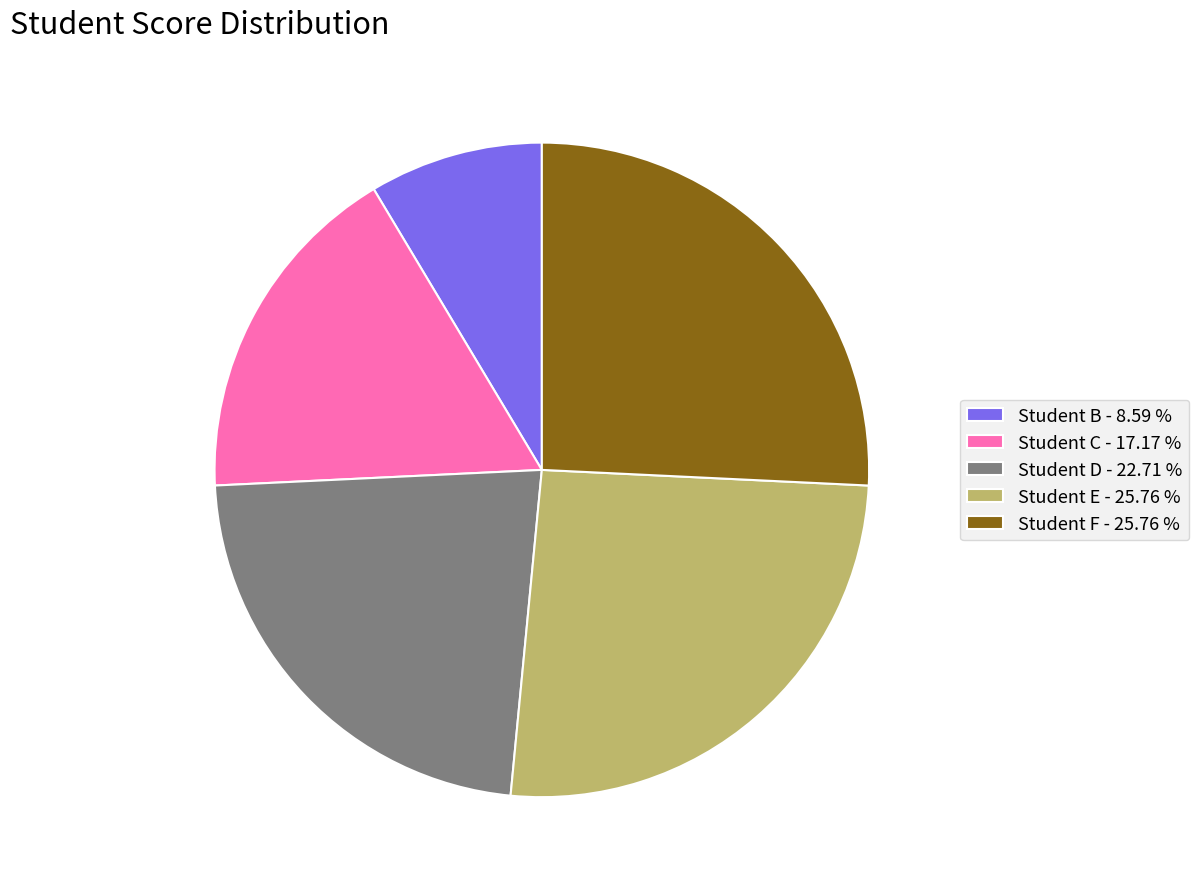

Is there a majority slice in this chart?

No